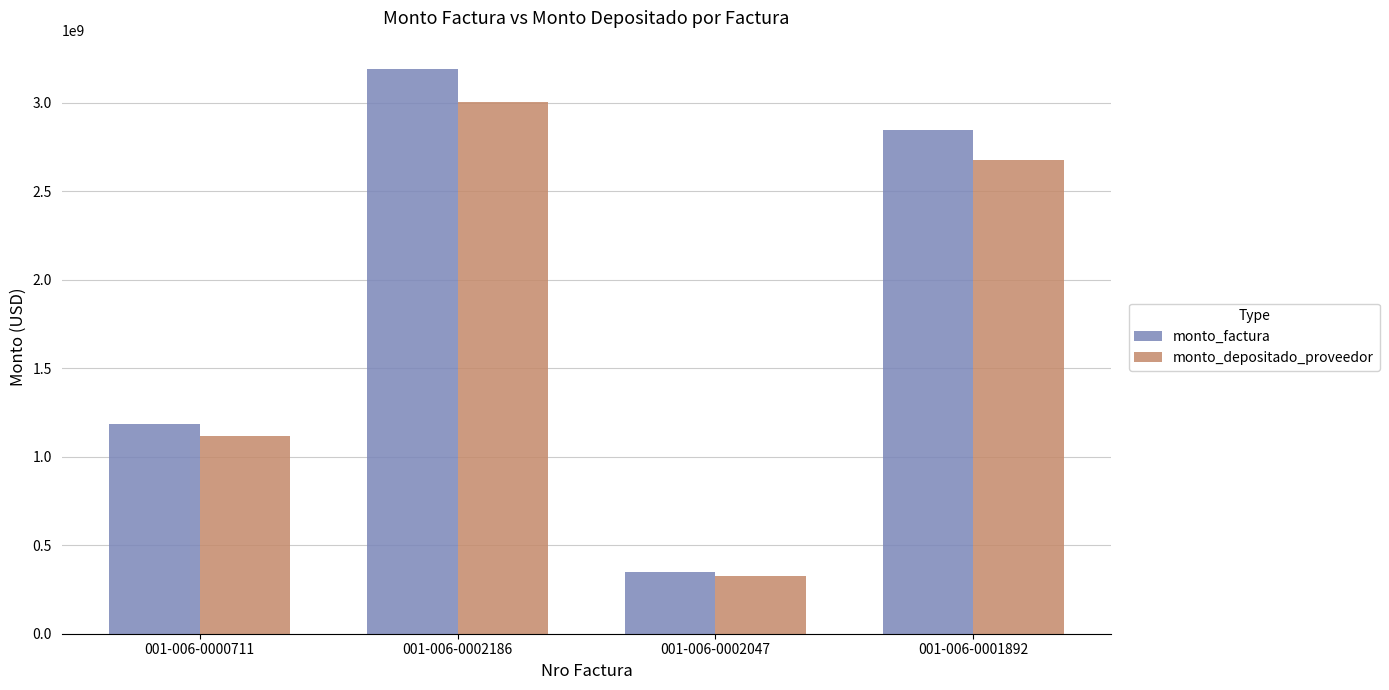

What is the sum of the monto_depositado_proveedor values at 001-006-0000711 and 001-006-0002186?

4123360105